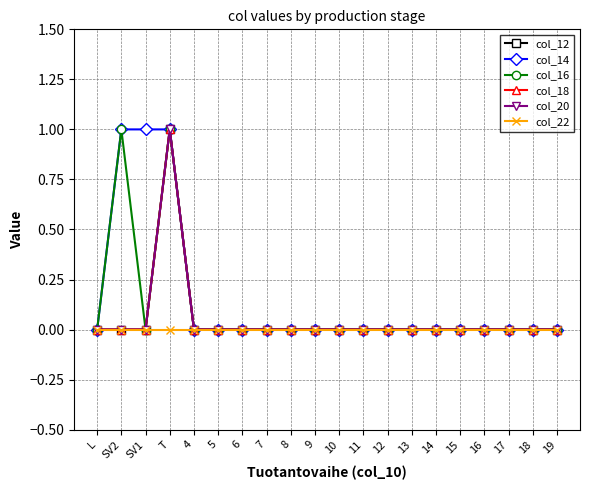

Is it true that col_14 equals 0 at 10?

True